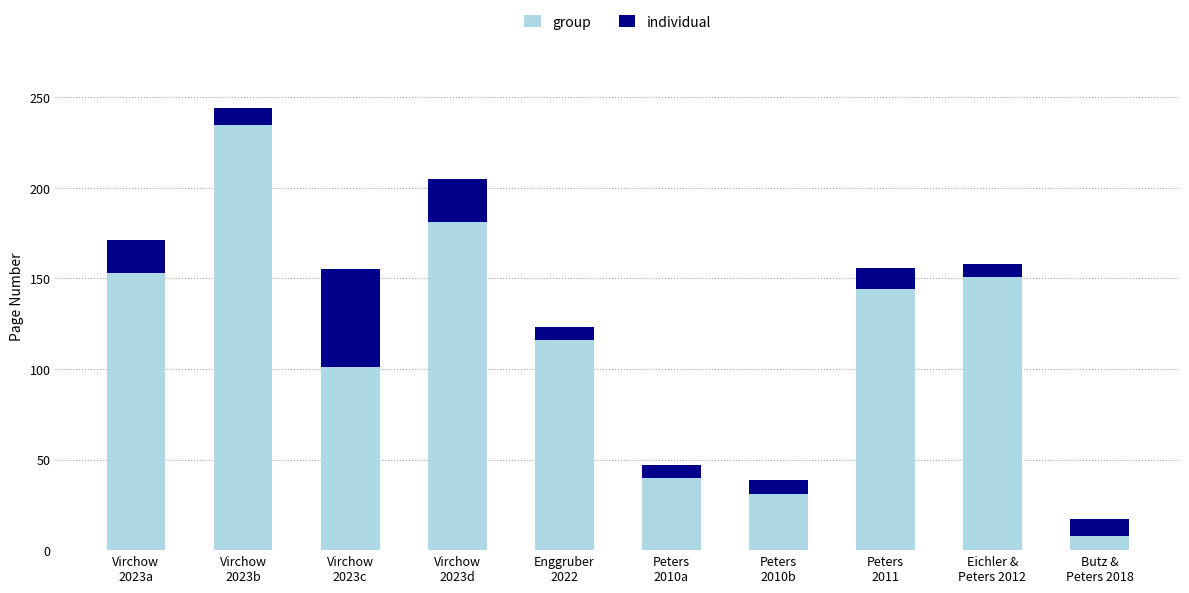

Are the bars grouped side by side (vs. stacked)?

No